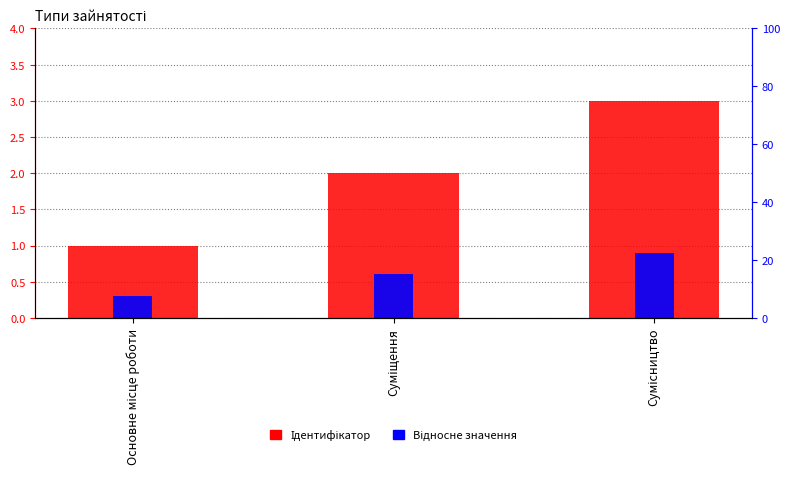

How many categories are shown in the chart?

3